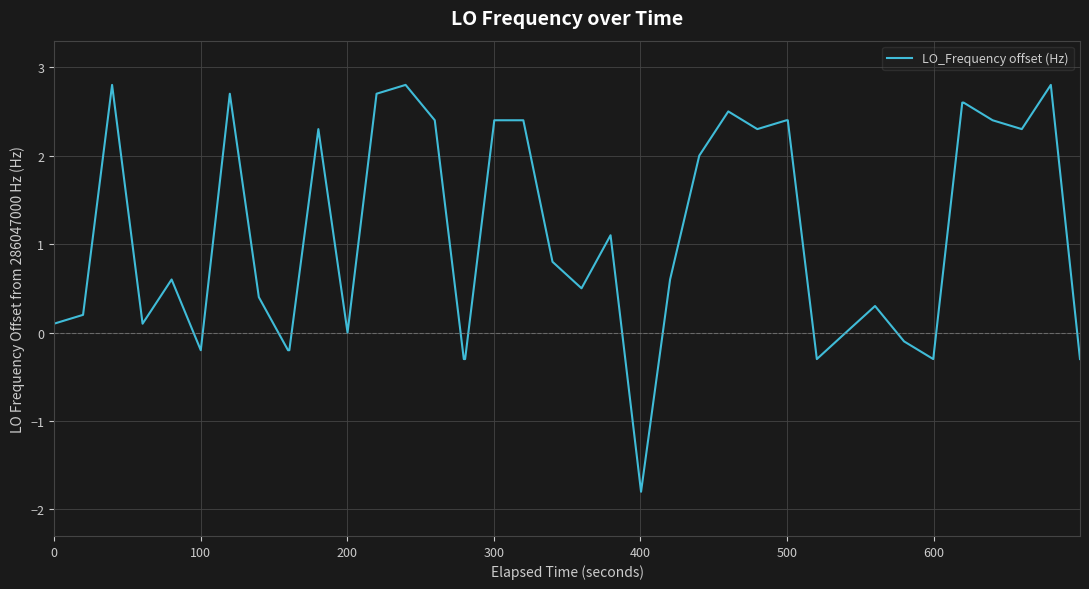

What is the greatest value displayed?

2.8